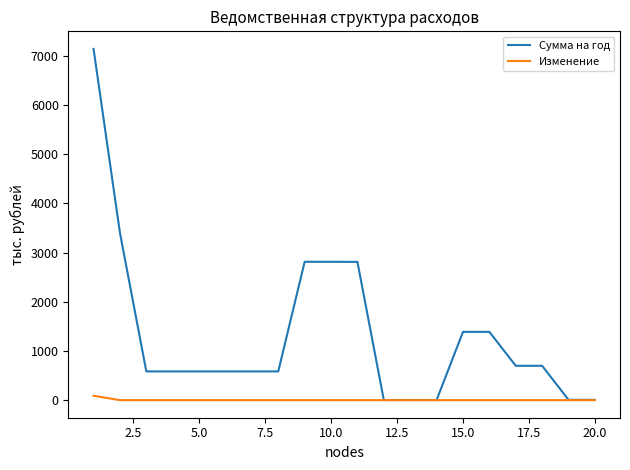

Rank the series by their average value, from highest to lowest.

Сумма на год, Изменение